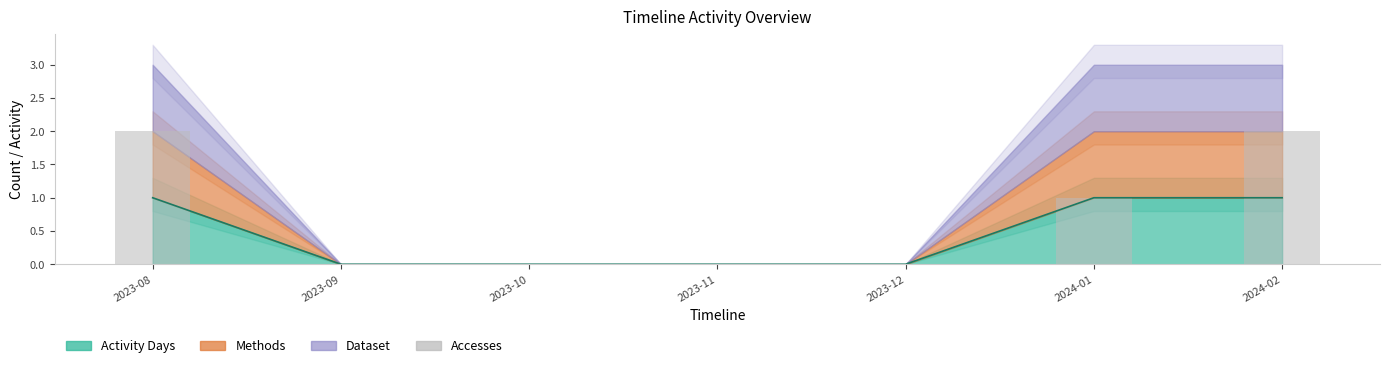

The chart shows a value of -1 at 2023-12. True or false?

False